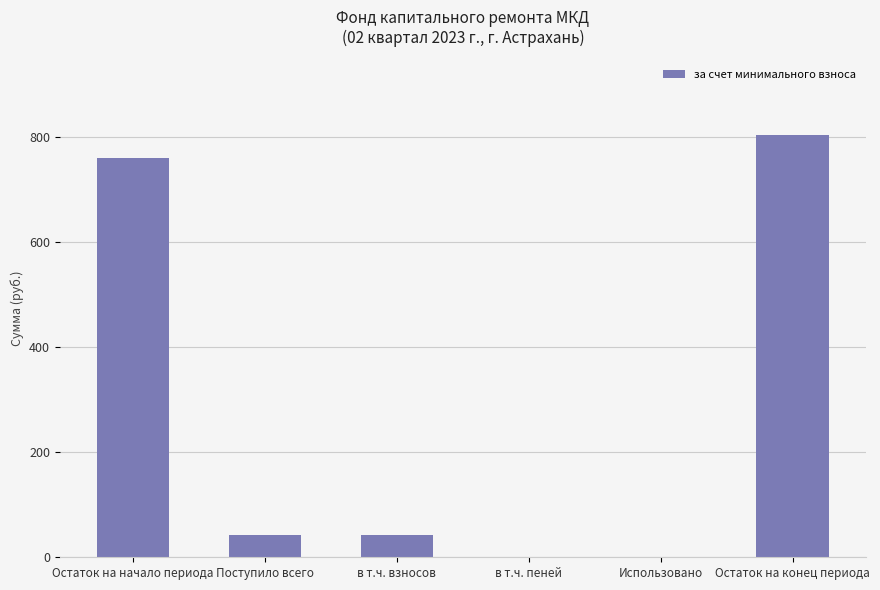

What is the sum of the values at Поступило всего and Остаток на начало периода?

802.9